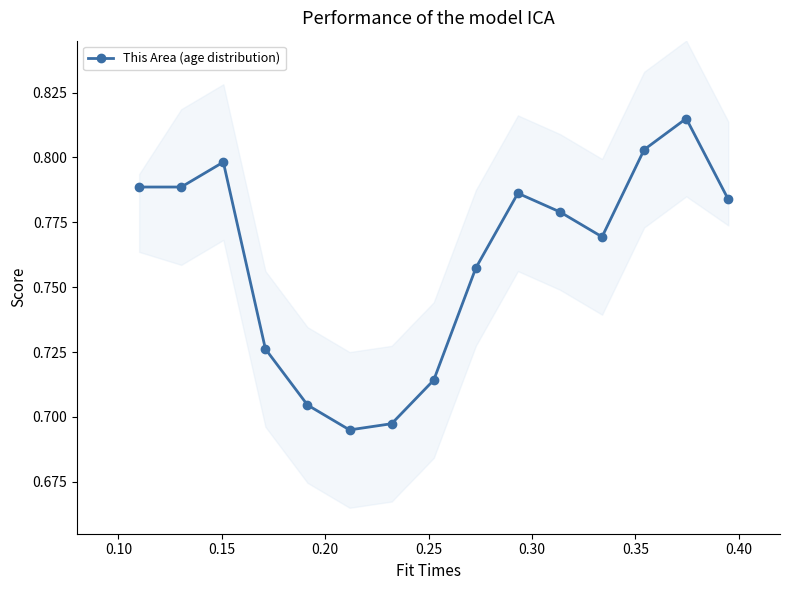

In This Area (age distribution), how many points are higher than both neighbors (excluding endpoints)?

3